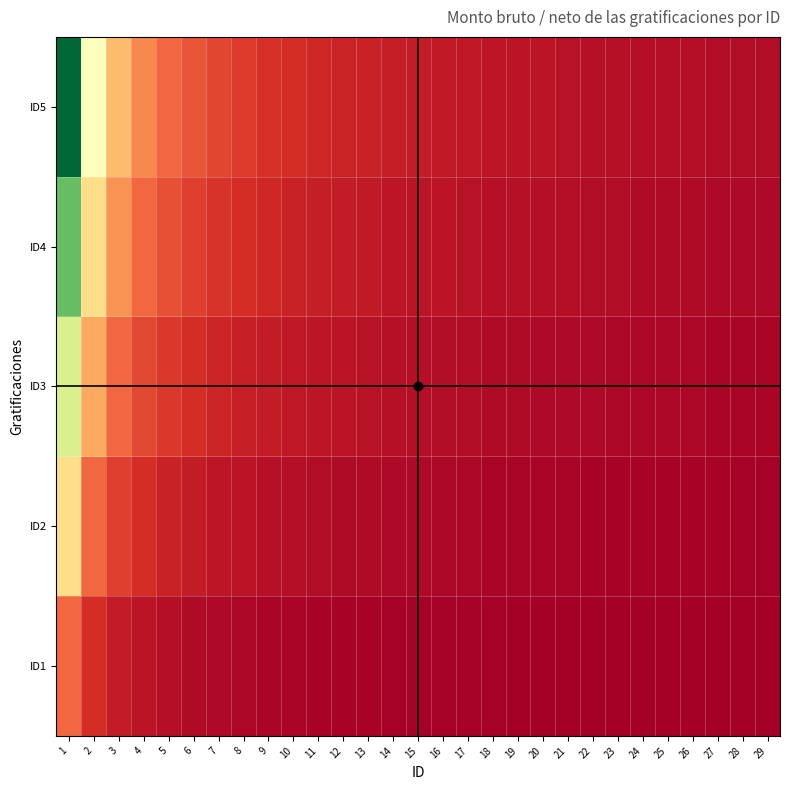

Reading left to right, extract all data points from this chart.

ID1: 1=5.8	2=2.9	3=1.9	4=1.4	5=1.2	6=1.0	7=0.8	8=0.7	9=0.6	10=0.6	11=0.5	12=0.5	13=0.4	14=0.4	15=0.4	16=0.4	17=0.3	18=0.3	19=0.3	20=0.3	21=0.3	22=0.3	23=0.3	24=0.2	25=0.2	26=0.2	27=0.2	28=0.2	29=0.2
ID2: 1=11.6	2=5.8	3=3.9	4=2.9	5=2.3	6=1.9	7=1.7	8=1.4	9=1.3	10=1.2	11=1.1	12=1.0	13=0.9	14=0.8	15=0.8	16=0.7	17=0.7	18=0.6	19=0.6	20=0.6	21=0.6	22=0.5	23=0.5	24=0.5	25=0.5	26=0.4	27=0.4	28=0.4	29=0.4
ID3: 1=17.4	2=8.7	3=5.8	4=4.3	5=3.5	6=2.9	7=2.5	8=2.2	9=1.9	10=1.7	11=1.6	12=1.4	13=1.3	14=1.2	15=1.2	16=1.1	17=1.0	18=1.0	19=0.9	20=0.9	21=0.8	22=0.8	23=0.8	24=0.7	25=0.7	26=0.7	27=0.6	28=0.6	29=0.6
ID4: 1=23.2	2=11.6	3=7.7	4=5.8	5=4.6	6=3.9	7=3.3	8=2.9	9=2.6	10=2.3	11=2.1	12=1.9	13=1.8	14=1.7	15=1.5	16=1.4	17=1.4	18=1.3	19=1.2	20=1.2	21=1.1	22=1.1	23=1.0	24=1.0	25=0.9	26=0.9	27=0.9	28=0.8	29=0.8
ID5: 1=29.0	2=14.5	3=9.7	4=7.2	5=5.8	6=4.8	7=4.1	8=3.6	9=3.2	10=2.9	11=2.6	12=2.4	13=2.2	14=2.1	15=1.9	16=1.8	17=1.7	18=1.6	19=1.5	20=1.4	21=1.4	22=1.3	23=1.3	24=1.2	25=1.2	26=1.1	27=1.1	28=1.0	29=1.0